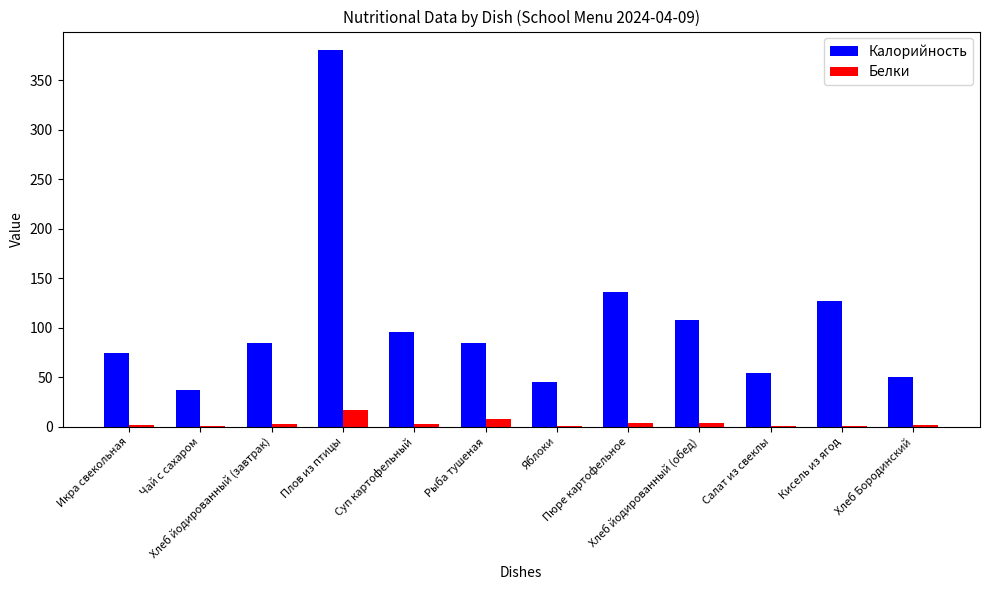

Are the bars grouped side by side (vs. stacked)?

Yes